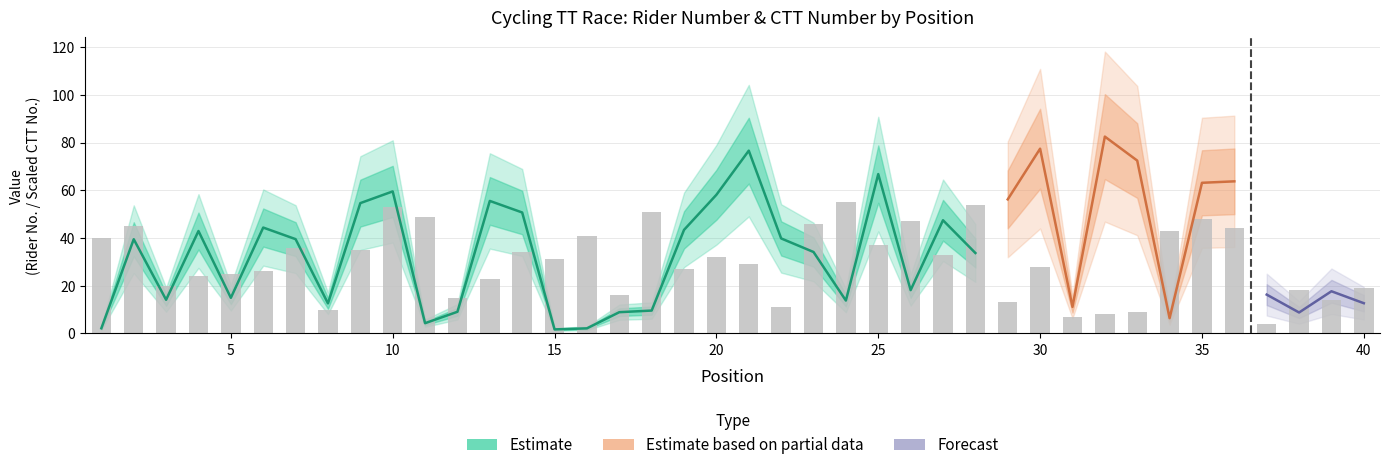

What is the value of the 35th bar from the left?

48